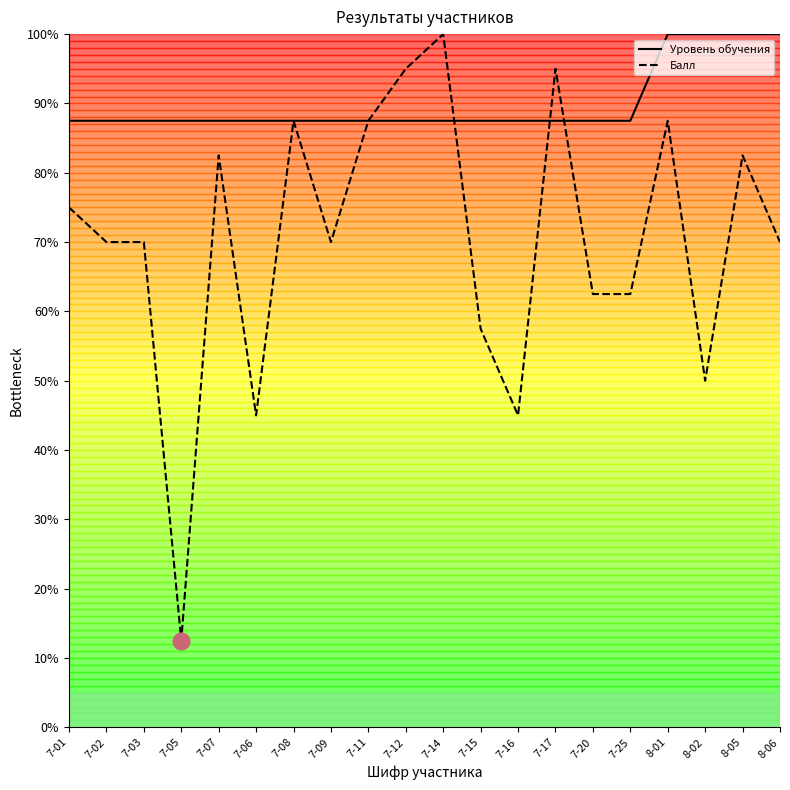

Where is Уровень обучения nearest to the value 93?

7-01